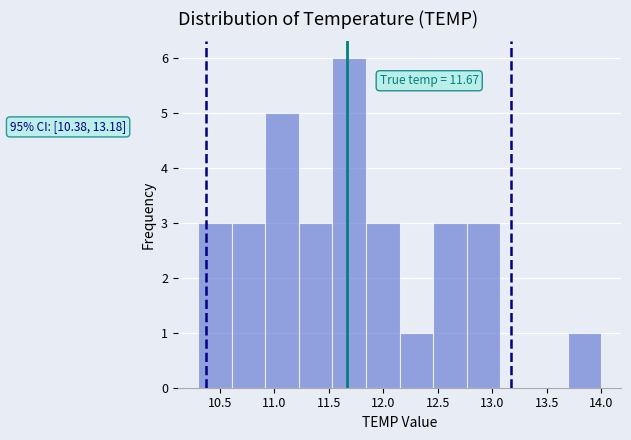

Which range on the x-axis has the tallest bar?

11.55 to 11.85